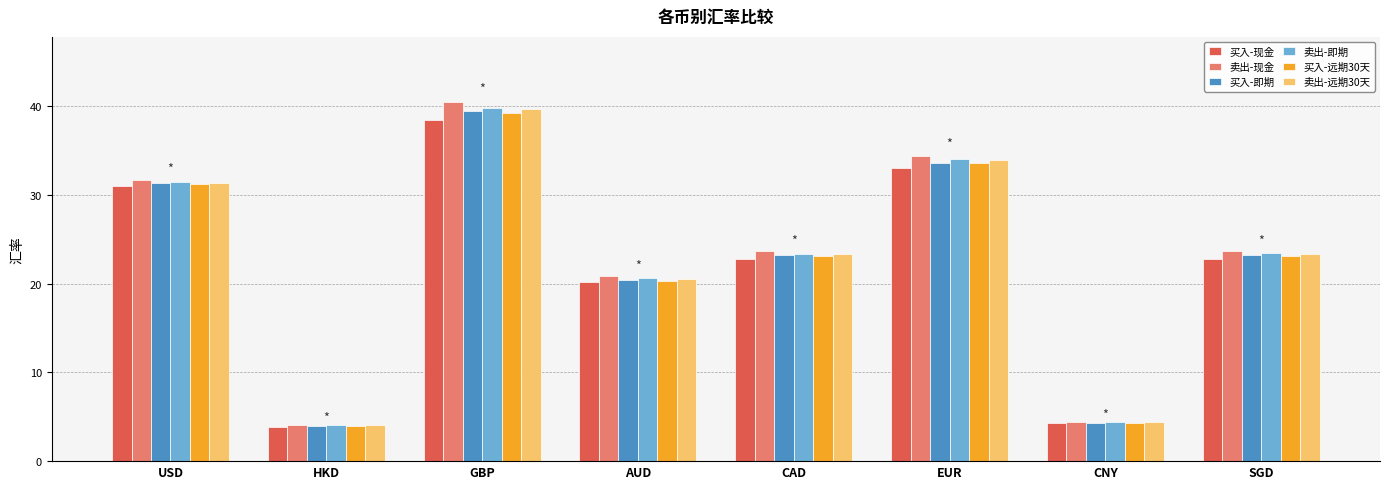

What is the total value across all series at AUD?

123.1